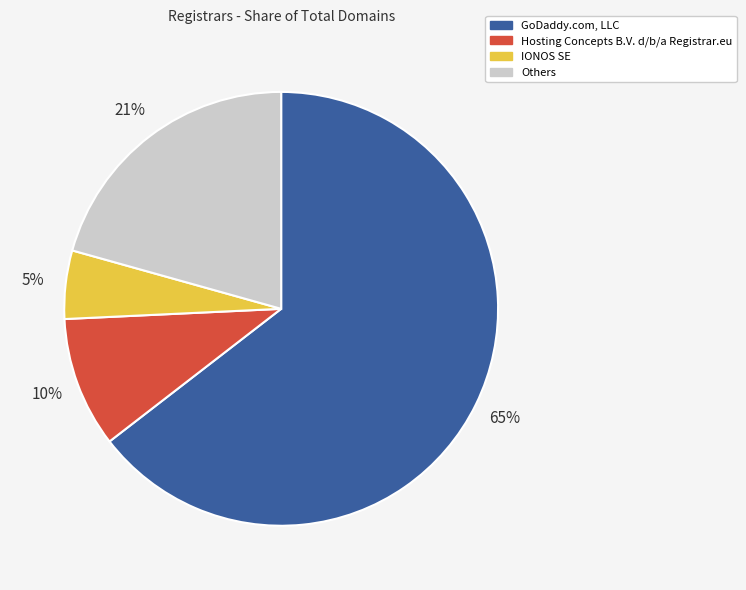

True or false: IONOS SE accounts for 5% of the total.

True